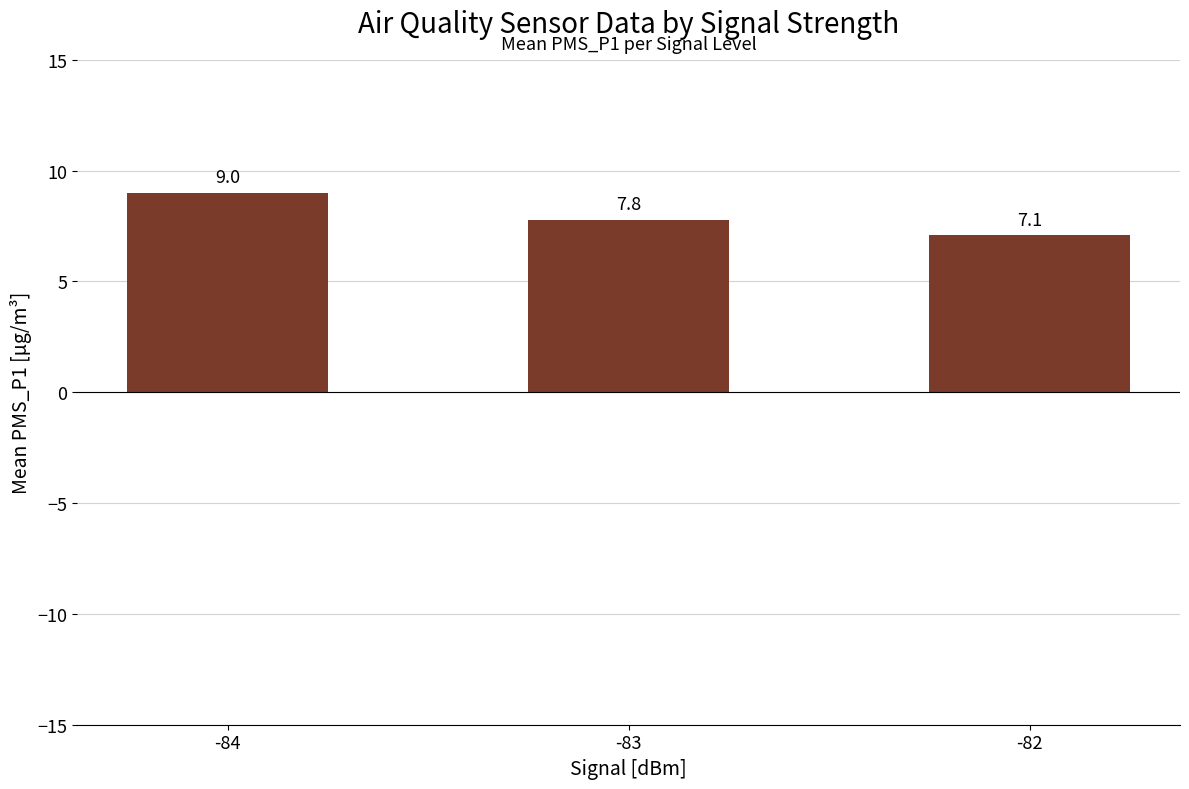

Reading left to right, extract all data points from this chart.

-84=9.0	-83=7.8	-82=7.1